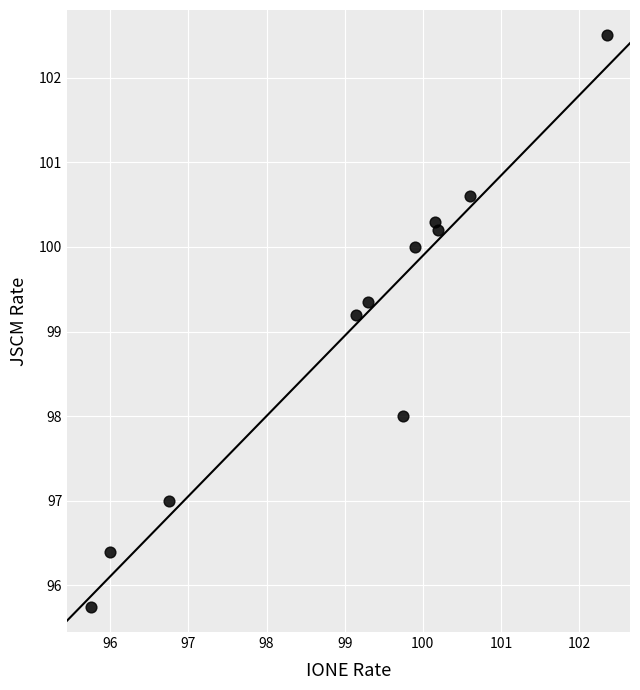

What Y value in the scatter plot is closest to 99?

99.2